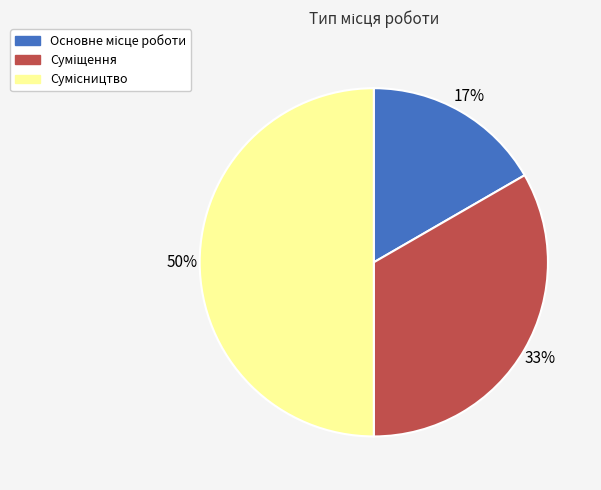

To the nearest percent, what is the average slice percentage?

33%